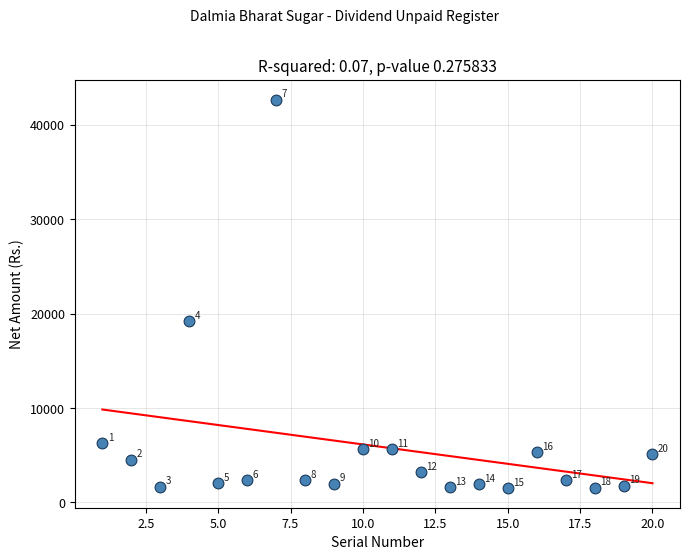

What Y value in the scatter plot is closest to 22074?

19200